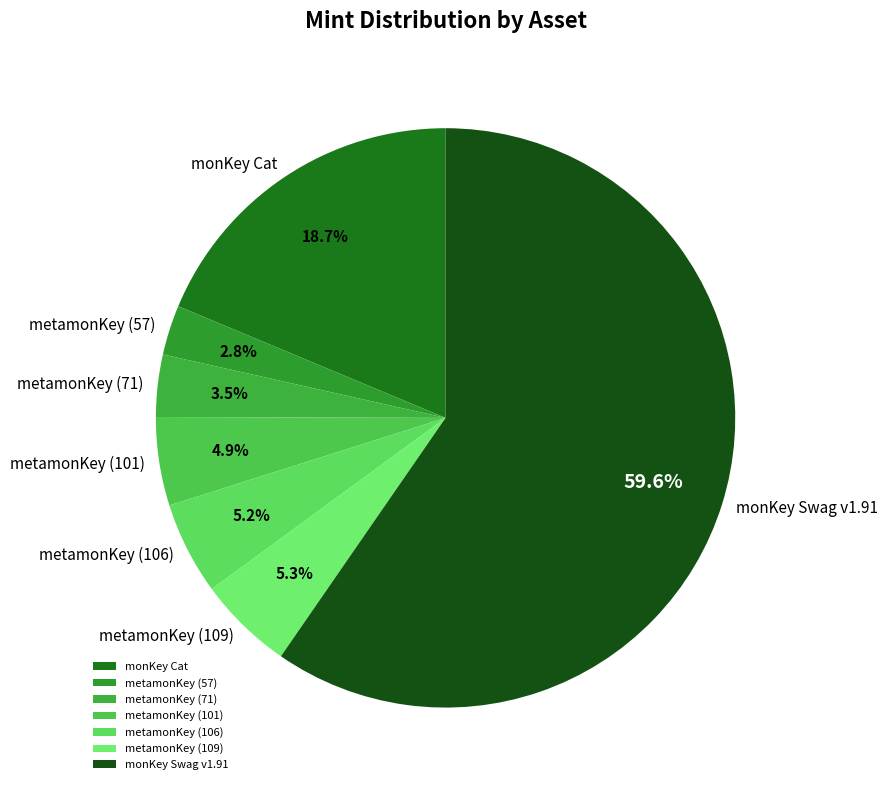

How much of the chart is everything except monKey Swag v1.91?

40.4%